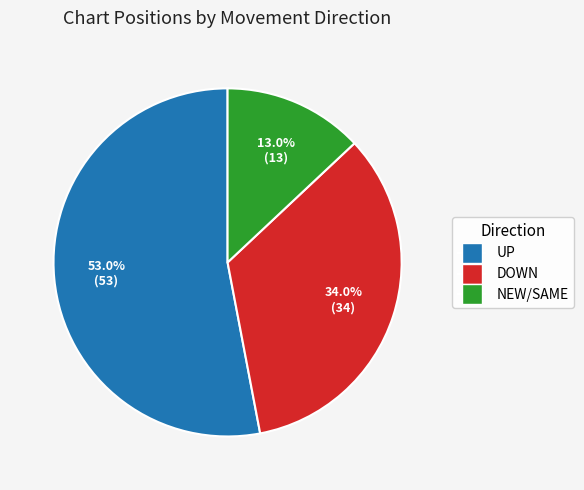

Is there a majority slice in this chart?

Yes